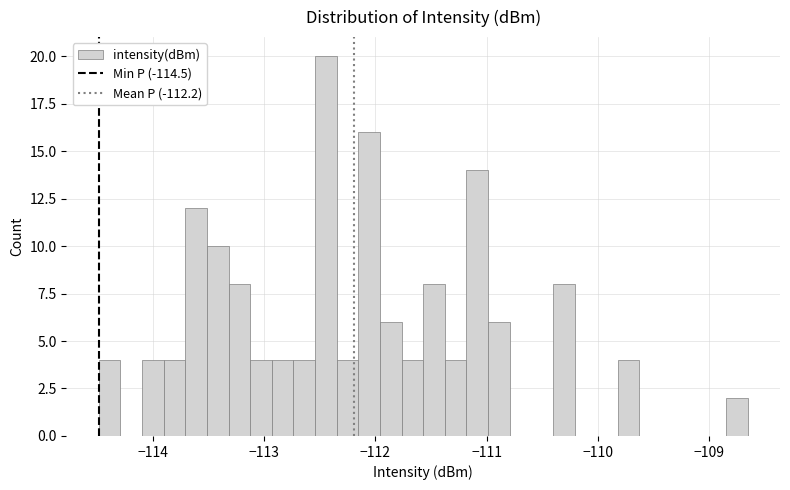

Read against the x-axis, roughly where is the centre of the tallest bar?

-112.4